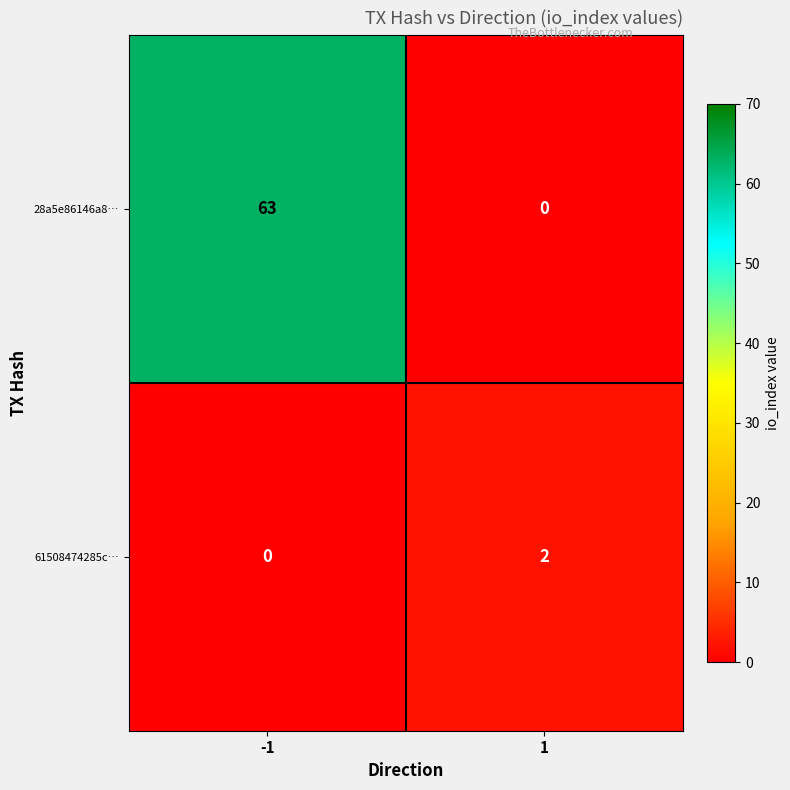

Reading right to left, list all the values displayed in this chart.

28a5e86146a8…: 0	63
61508474285c…: 2	0